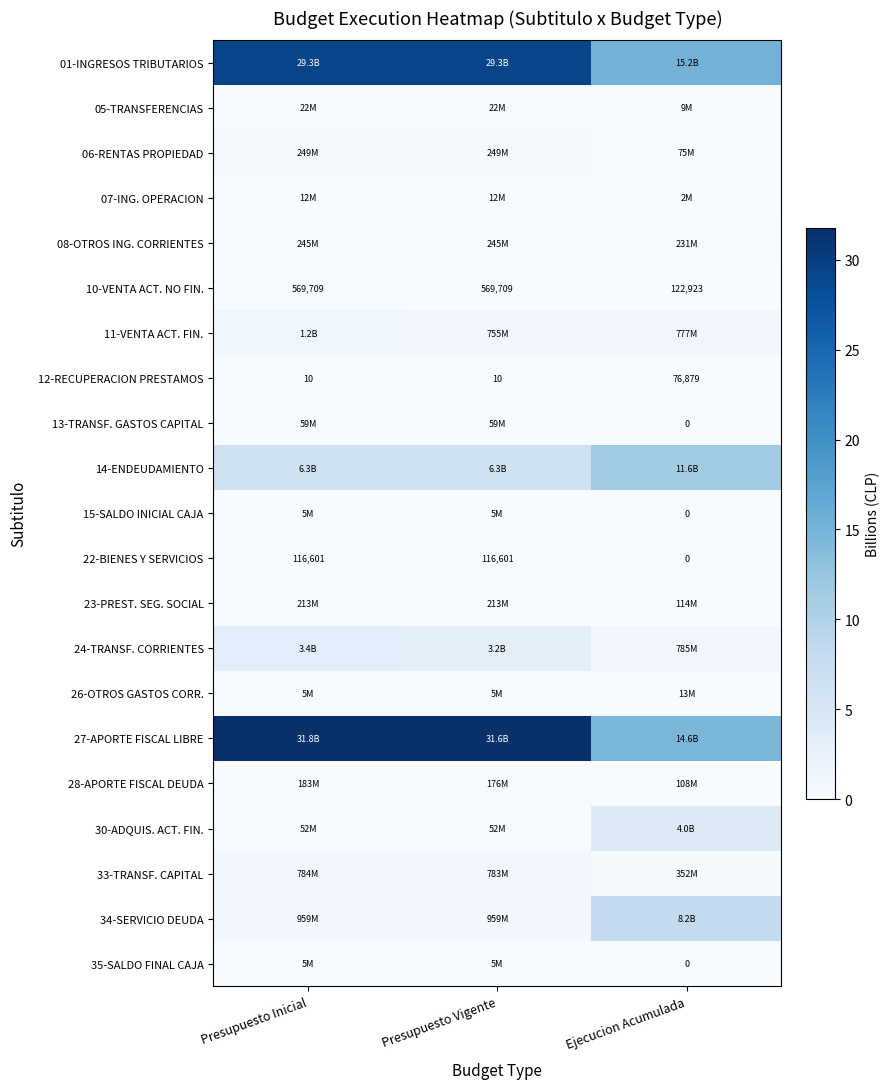

What is the spread (max minus min) of values at Ejecucion Acumulada?

15.2